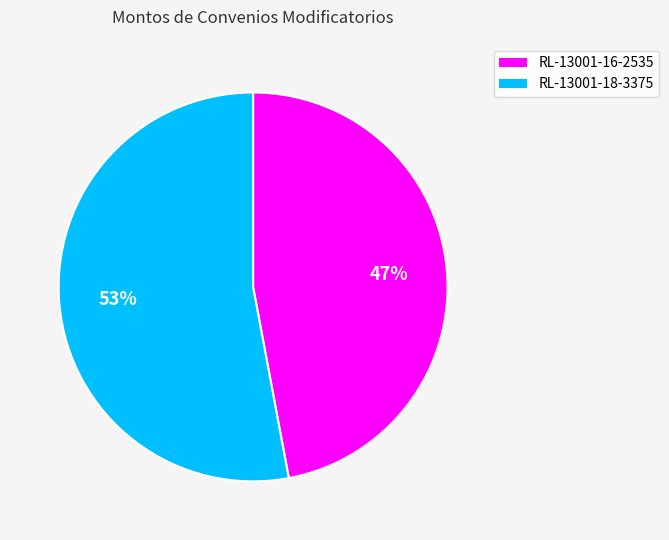

Which slice is the smallest?

RL-13001-16-2535